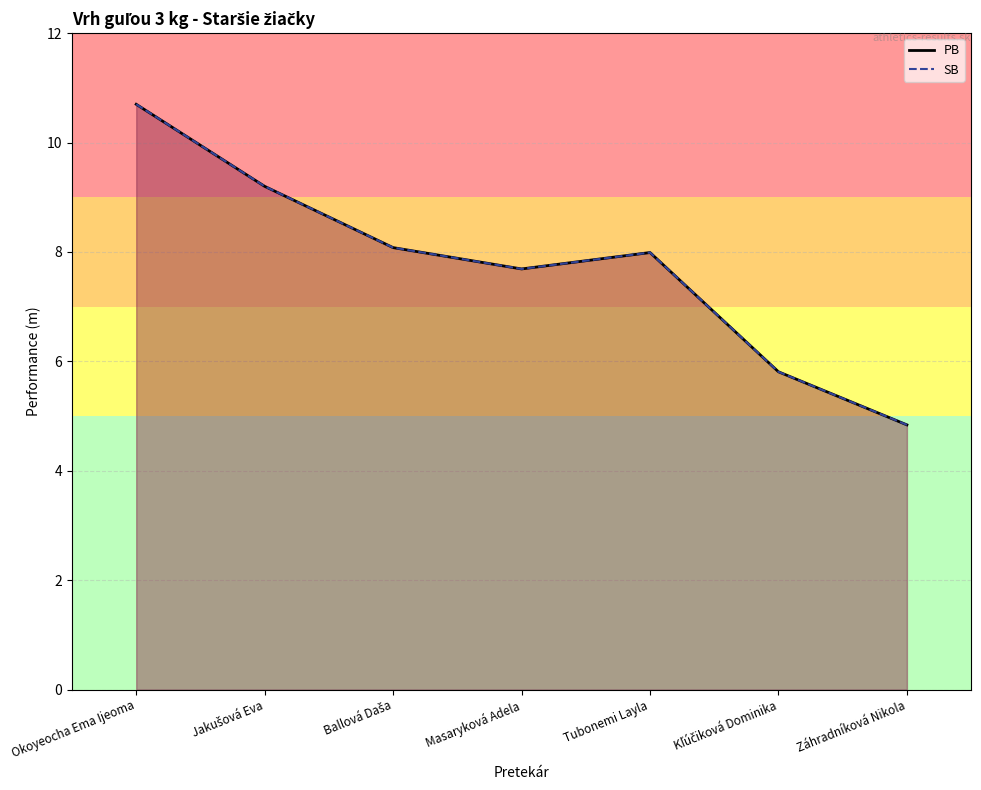

What is the sum of all PB values?

54.3